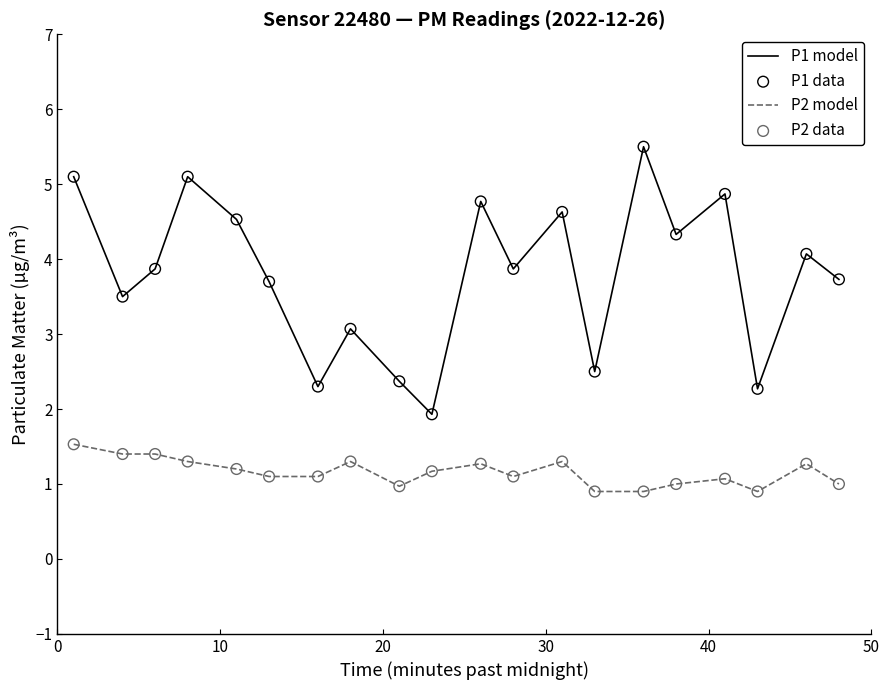

True or false: P2 model and P1 model cross at least once.

False